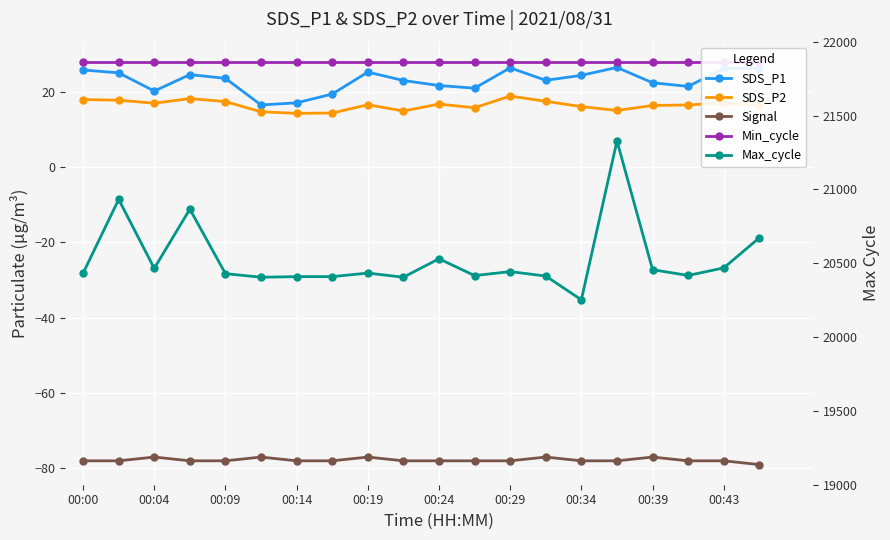

How many values in the Max_cycle series exceed 20433?

9